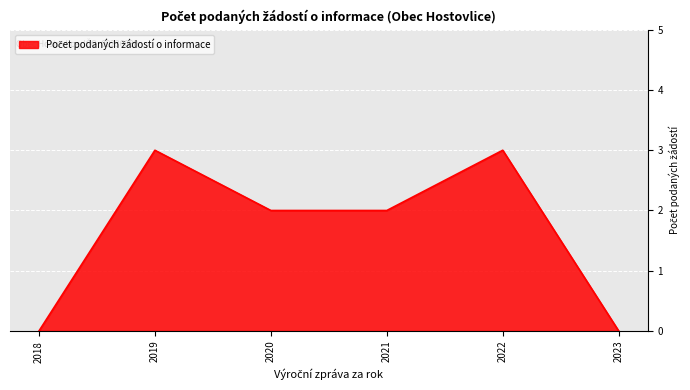

What is the change in value from 2022 to 2023?

-3